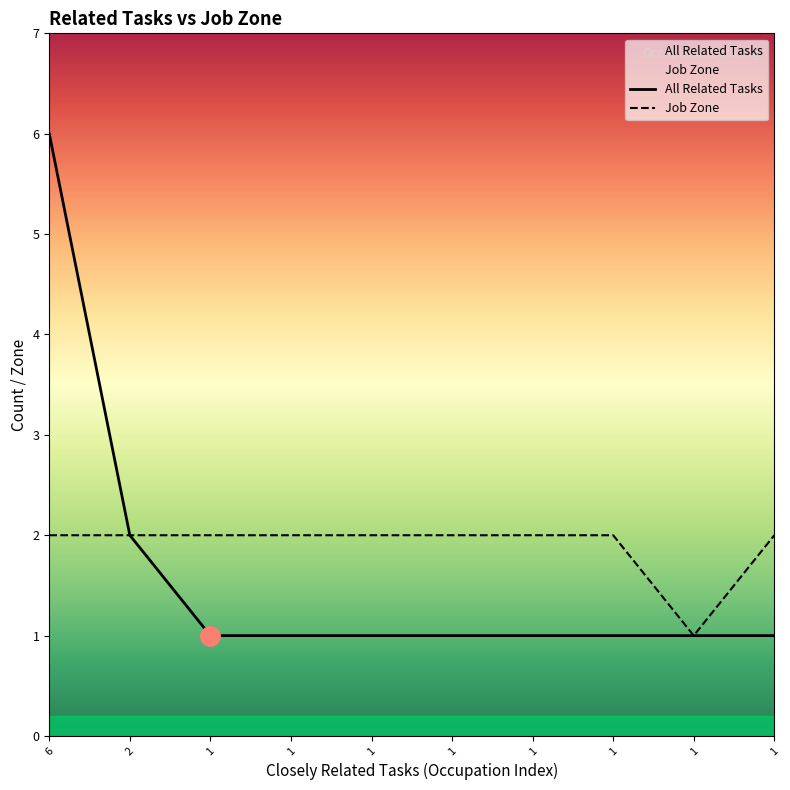

What is the difference between the maximum and minimum values in the Job Zone series?

1